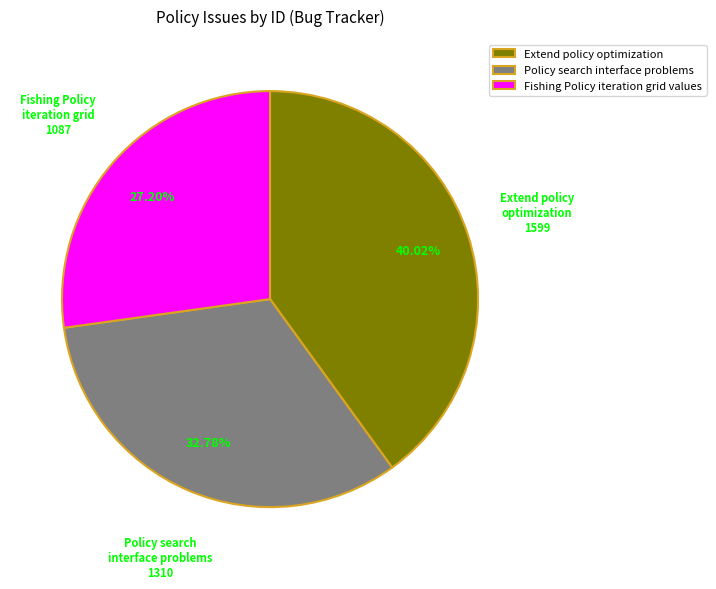

Count the number of slices in the pie.

3